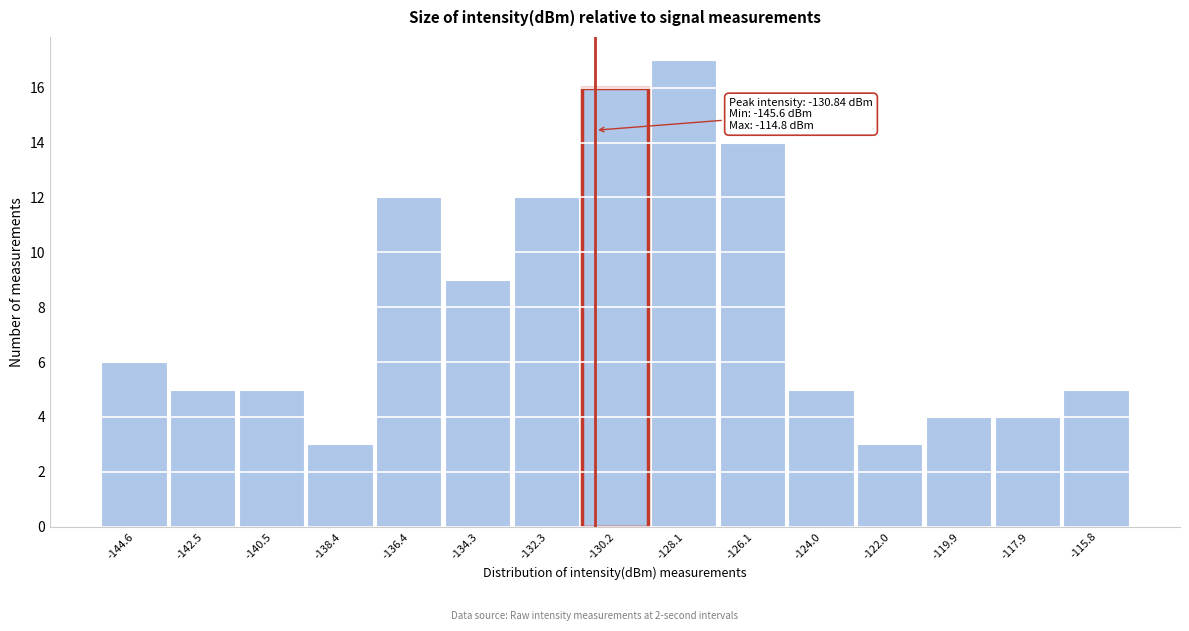

Which range on the x-axis has the tallest bar?

-129.0 to -127.0